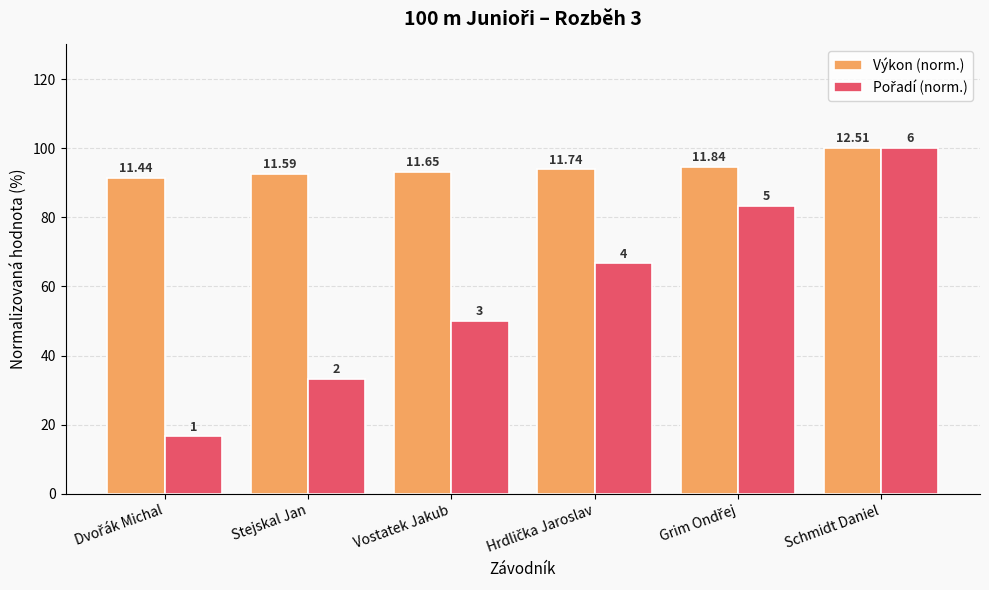

At Vostatek Jakub, list the series in order from largest to smallest.

Výkon (norm.), Pořadí (norm.)